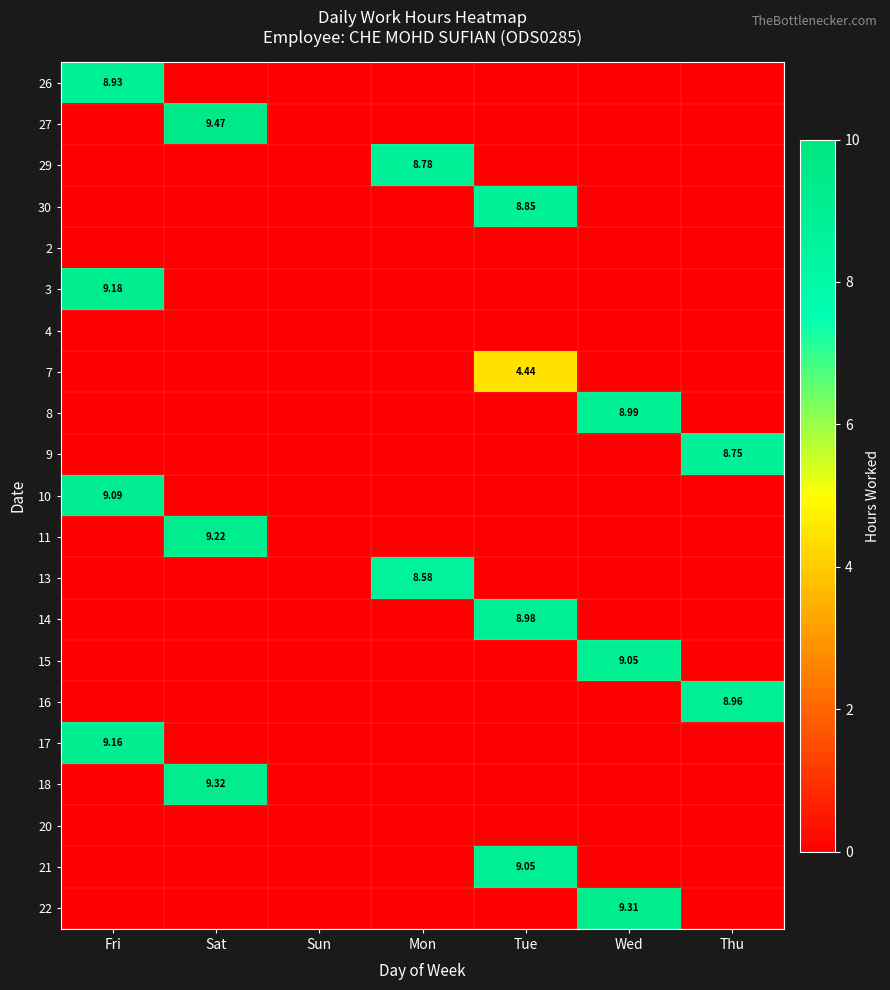

Rank the categories by 7 value from lowest to highest.

Fri, Sat, Sun, Mon, Wed, Thu, Tue